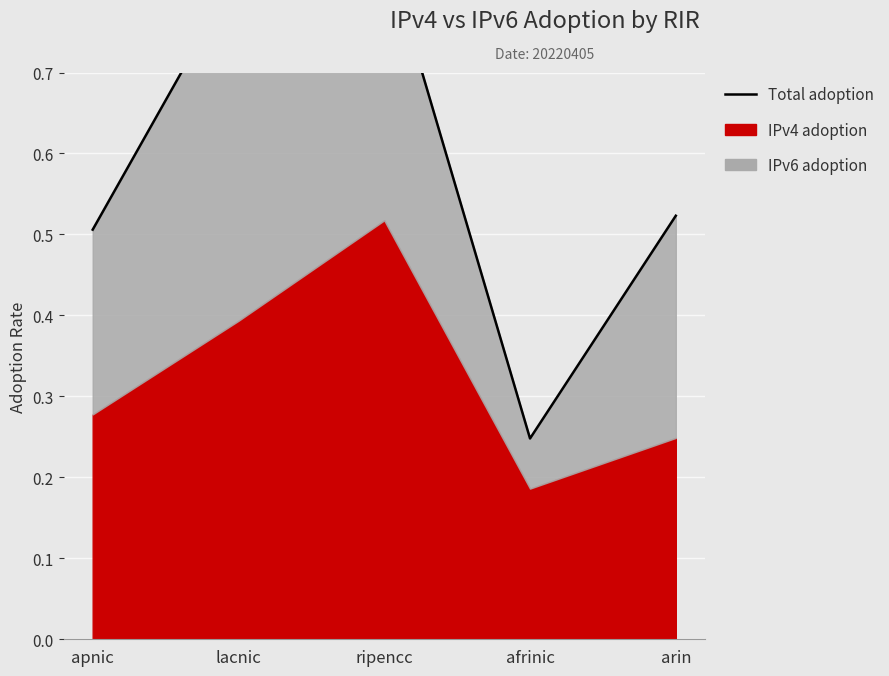

Reading left to right, extract all data points from this chart.

IPv4 adoption: apnic=0.3	lacnic=0.4	ripencc=0.5	afrinic=0.2	arin=0.2
IPv6 adoption: apnic=0.2	lacnic=0.4	ripencc=0.3	afrinic=0.1	arin=0.3